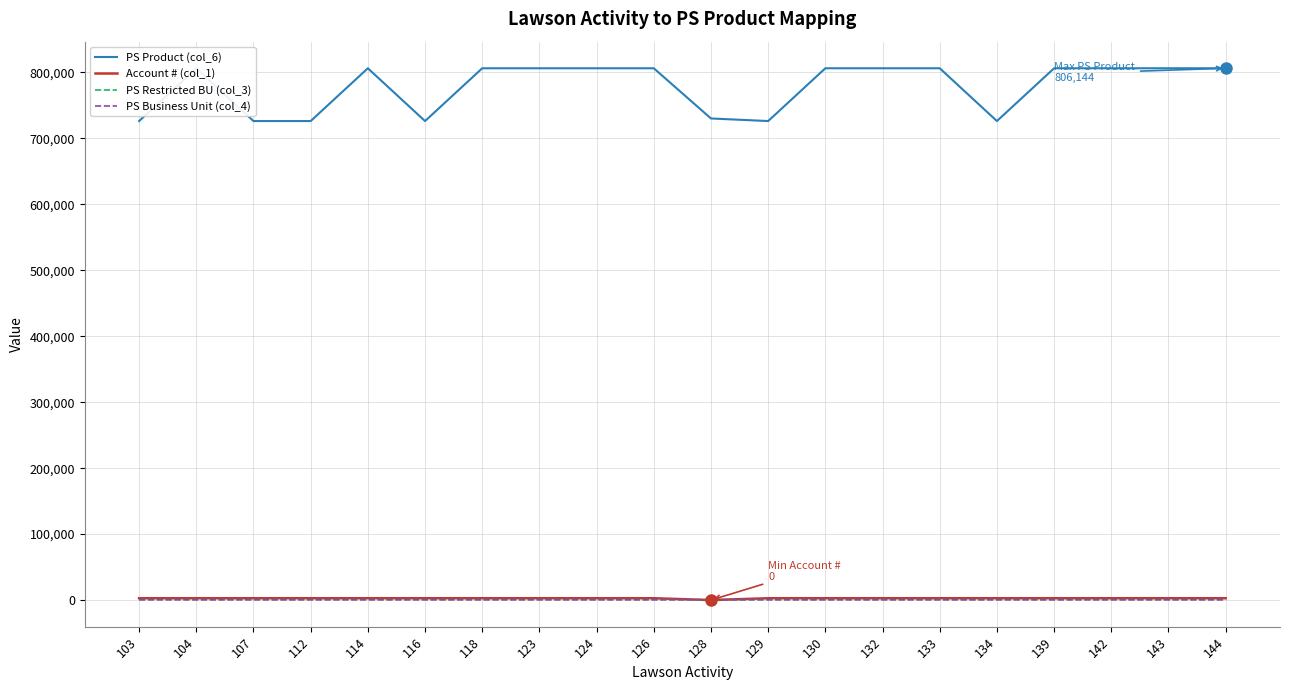

Which series has the widest spread of values?

PS Product (col_6)